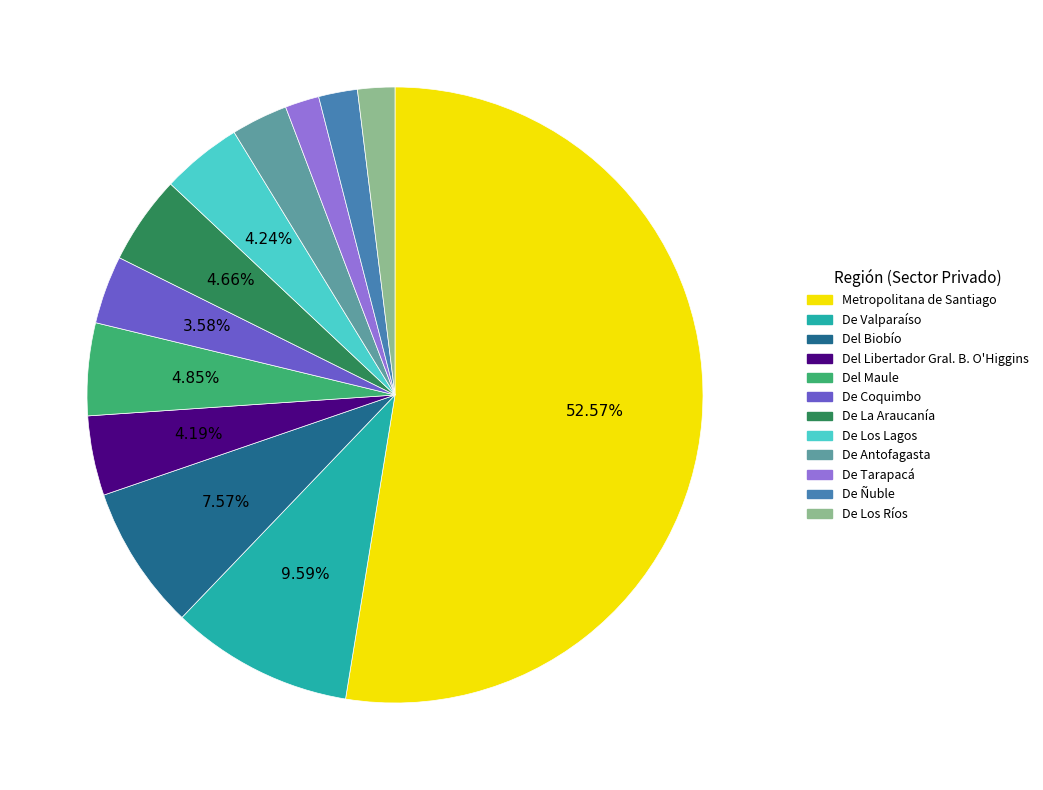

To the nearest percent, what is the difference between the largest and smallest slice percentages?

51%